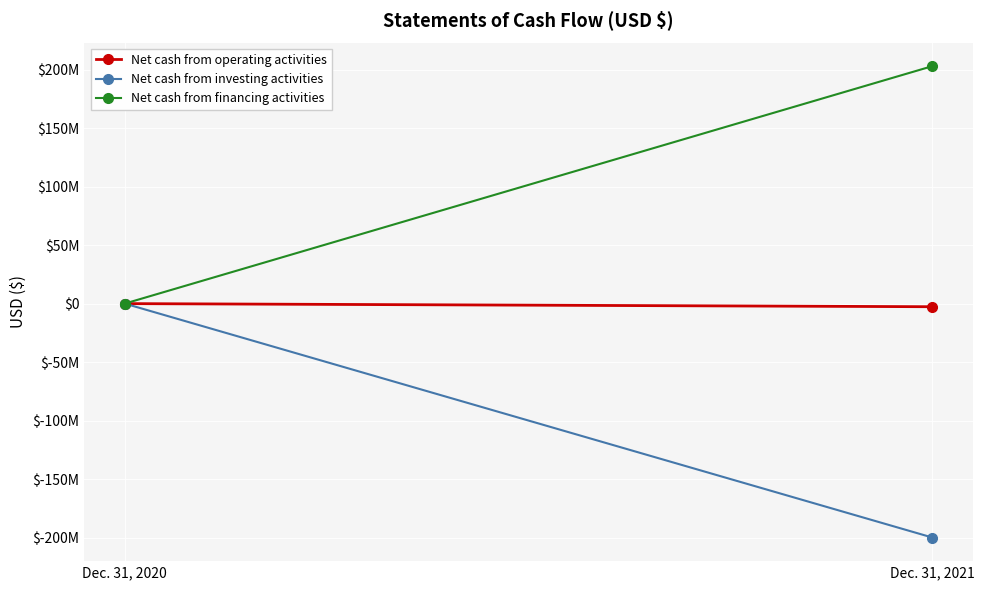

What is the value of the Net cash from operating activities point at the 2nd from the left?

-2672591